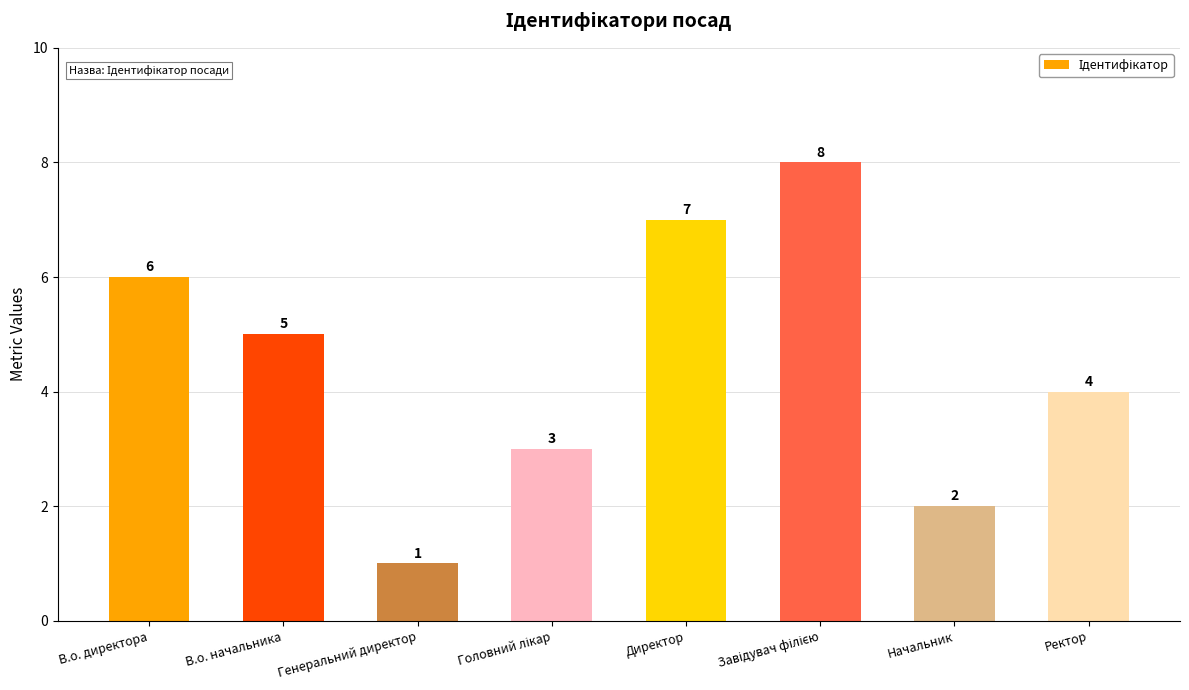

What position from the right is В.о. директора?

8